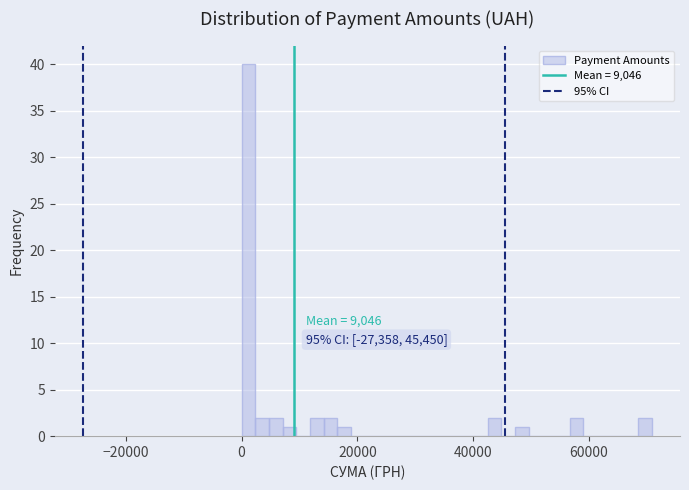

Around what value on the x-axis is the tallest bar? Give the approximate position of its centre, as read against the axis.

2000